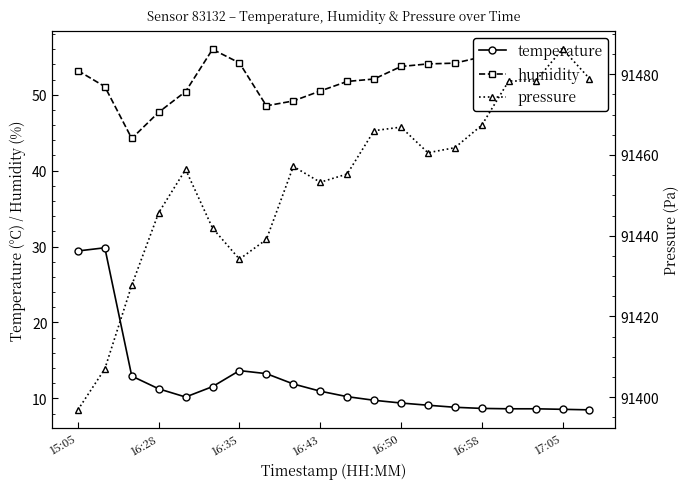

At how many categories does at least one series exceed 65272?

20